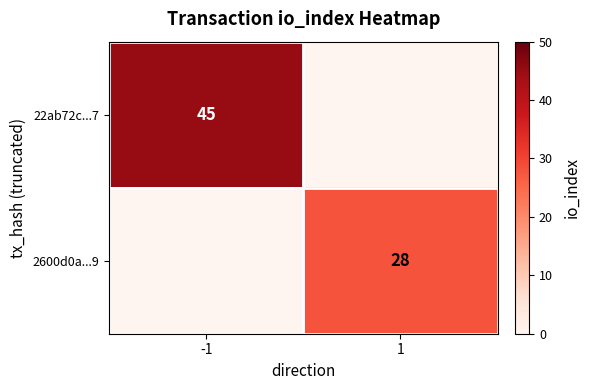

True or false: 22ab72c...7 has a value of 45 at -1.

True